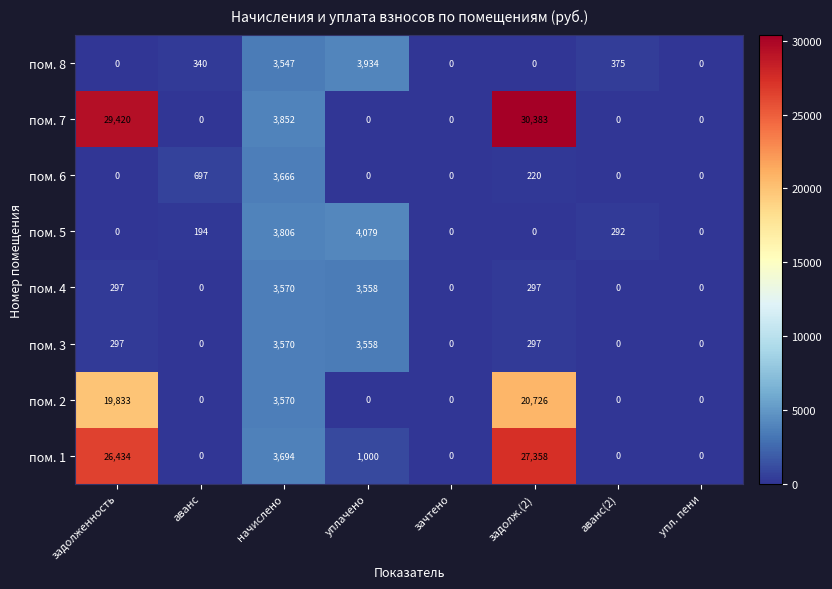

At which label does пом. 5 reach its peak?

уплачено